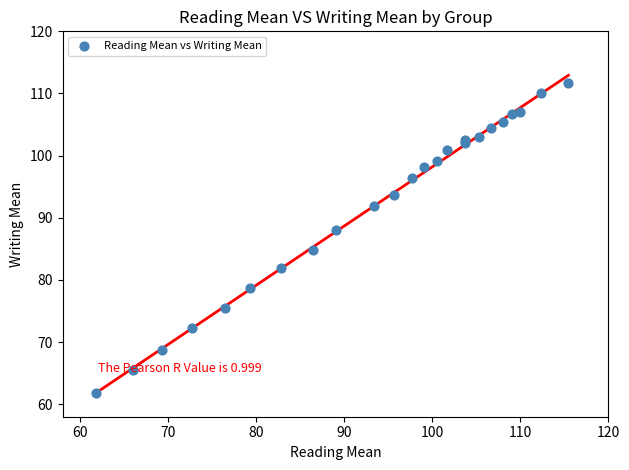

What Y value in the scatter plot is closest to 86?

84.8